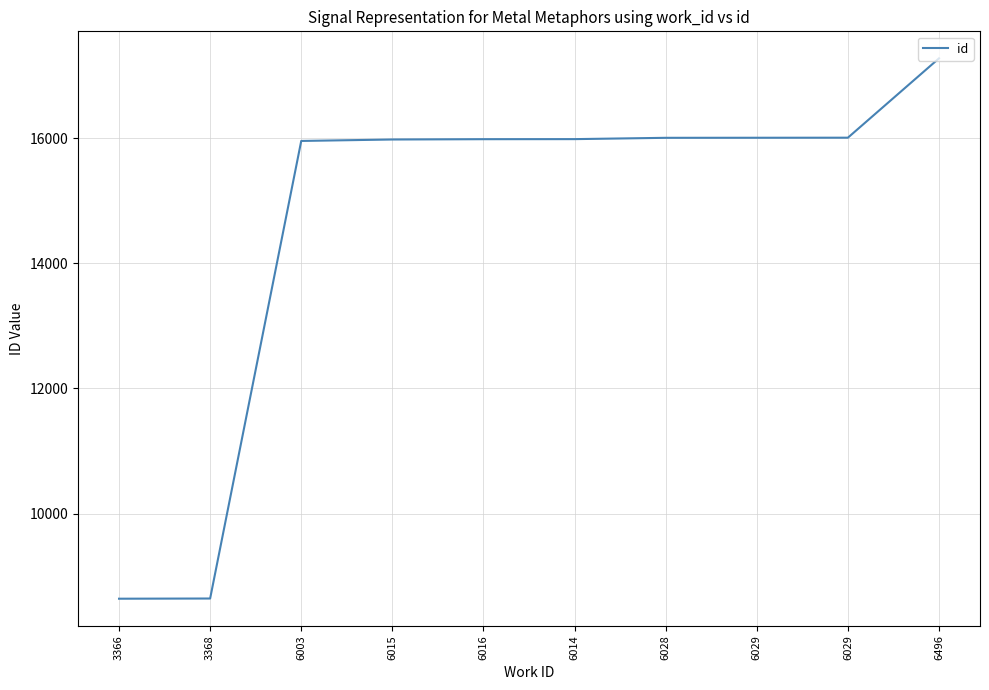

What is the sum of the values at 3368 and 6029?

24650